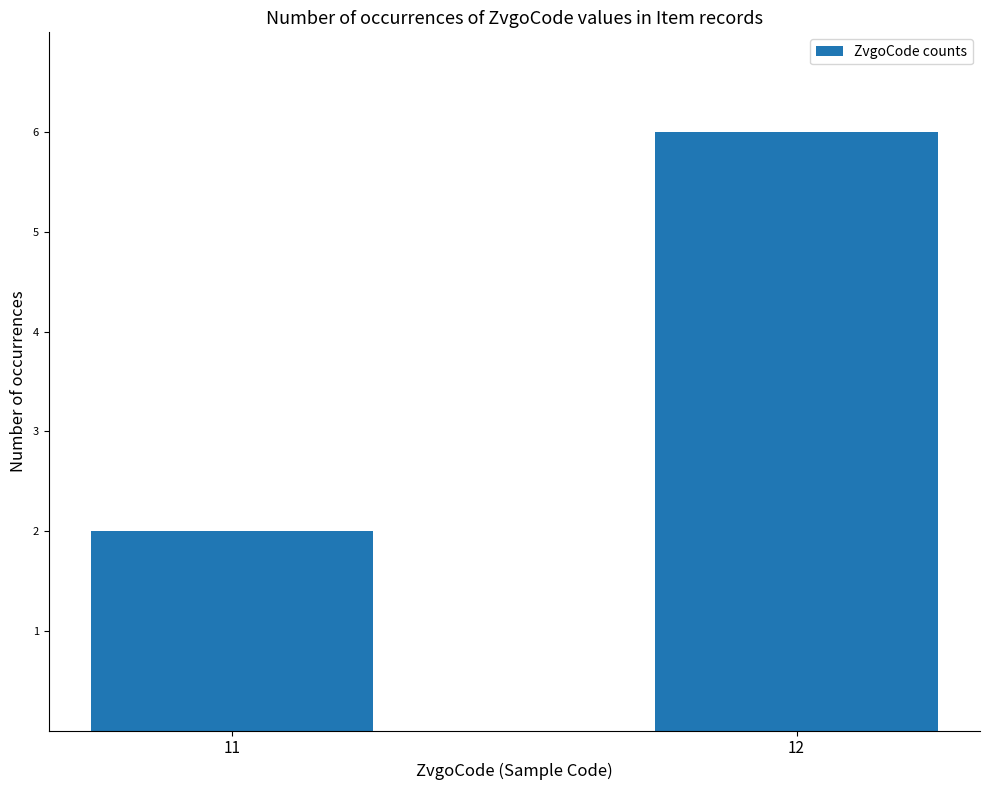

What is the sum of all values?

8